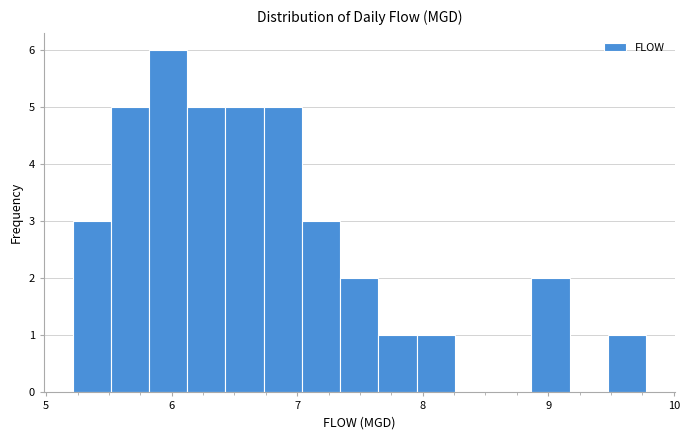

Around what value on the x-axis is the tallest bar? Give the approximate position of its centre, as read against the axis.

6.0